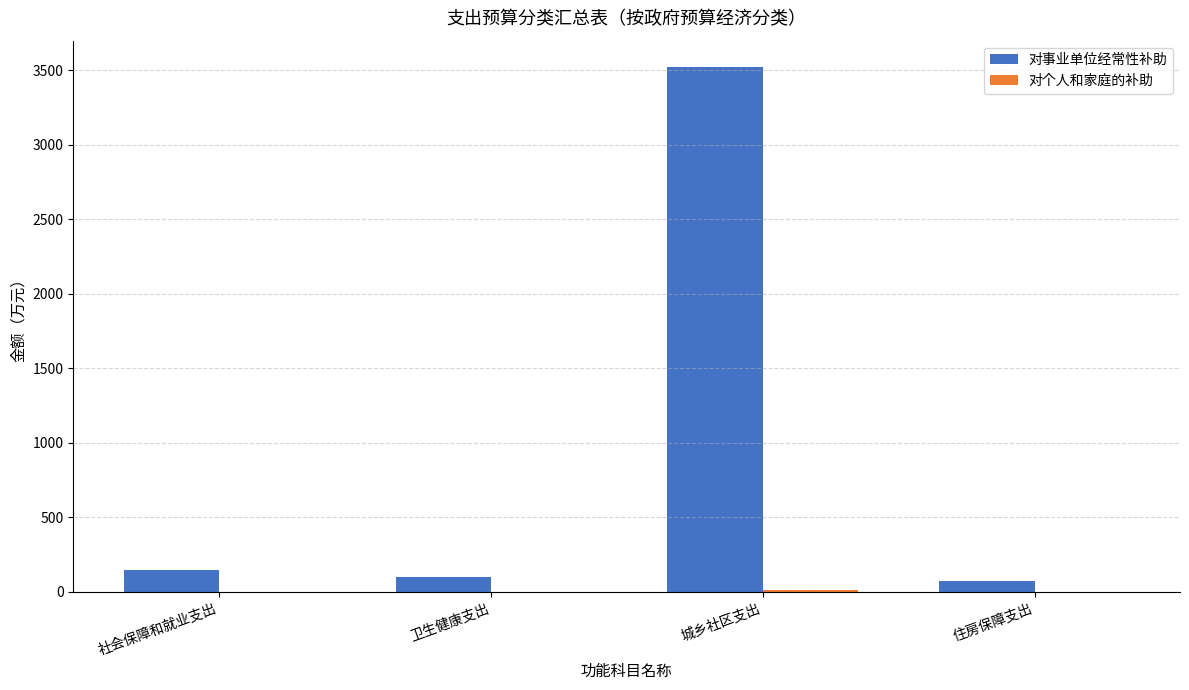

What is the spread (max minus min) of values at 社会保障和就业支出?

149.0